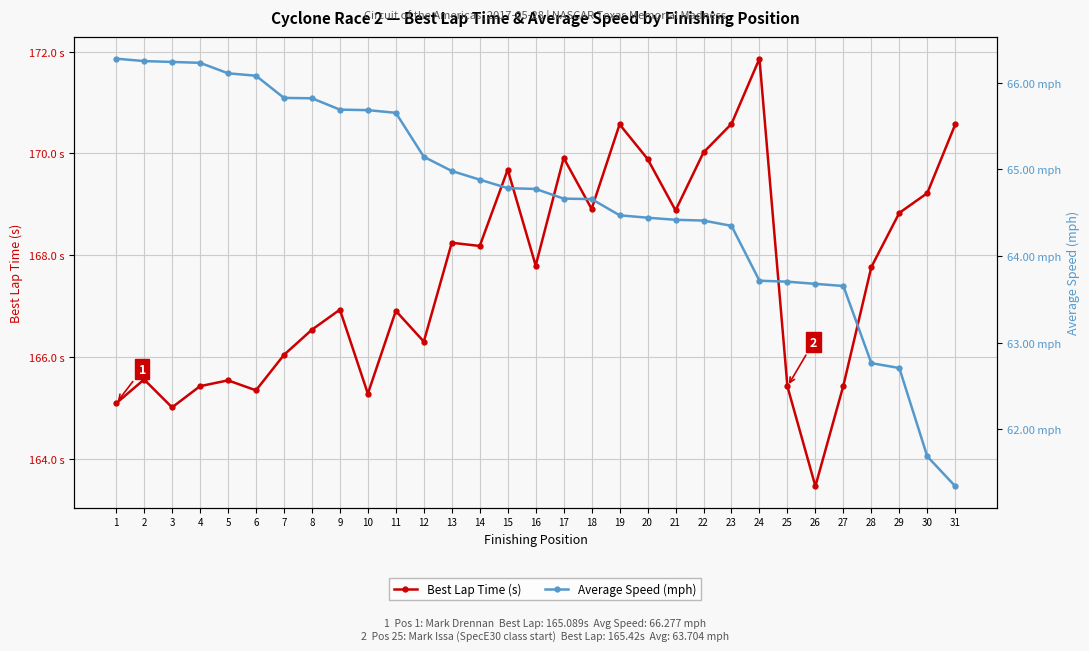

True or false: Average Speed (mph) has more than 2 points higher than both neighbors.

False